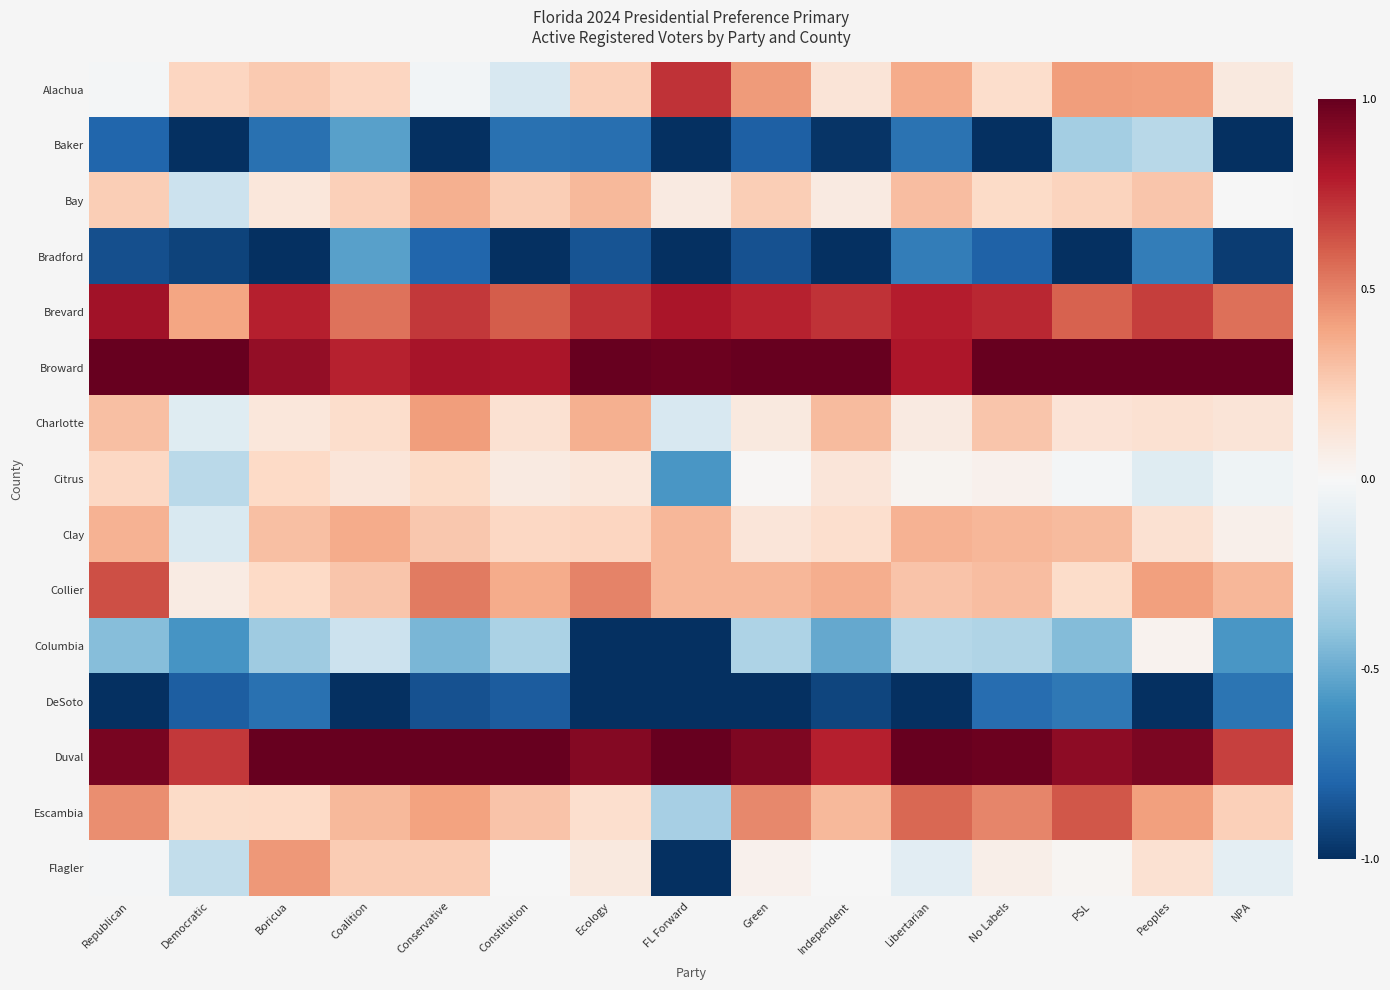

How many data points does each series have?

15